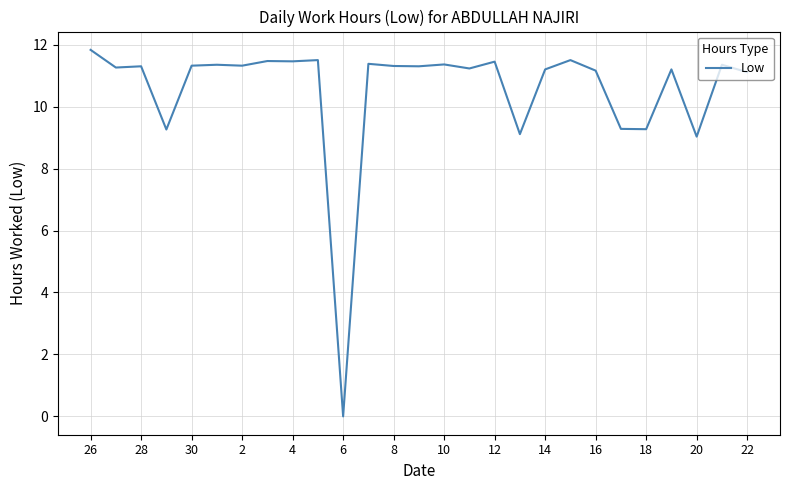

What is the maximum value shown in the chart?

11.8